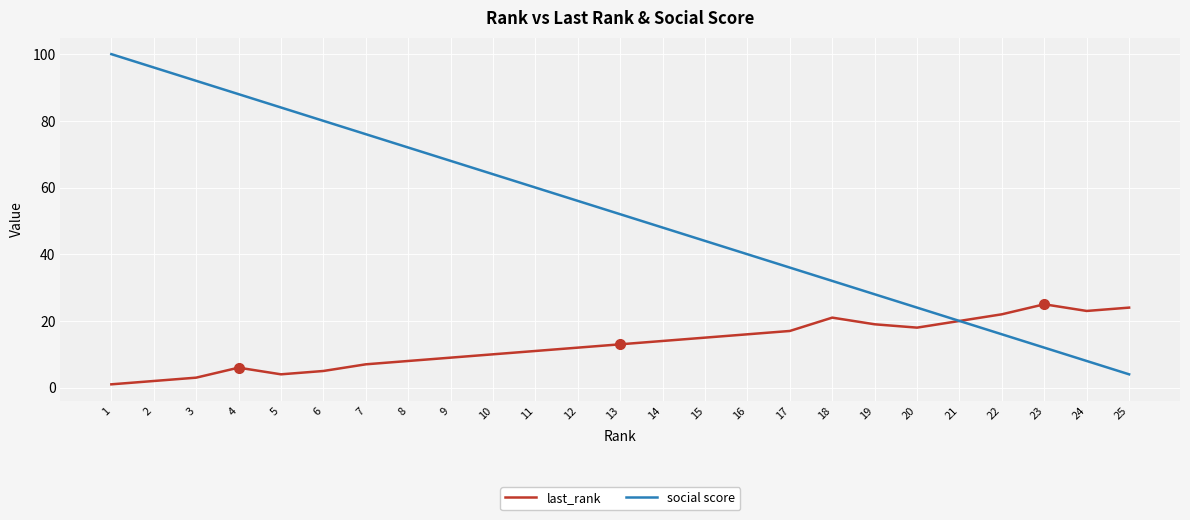

At which label does last_rank reach its peak?

23